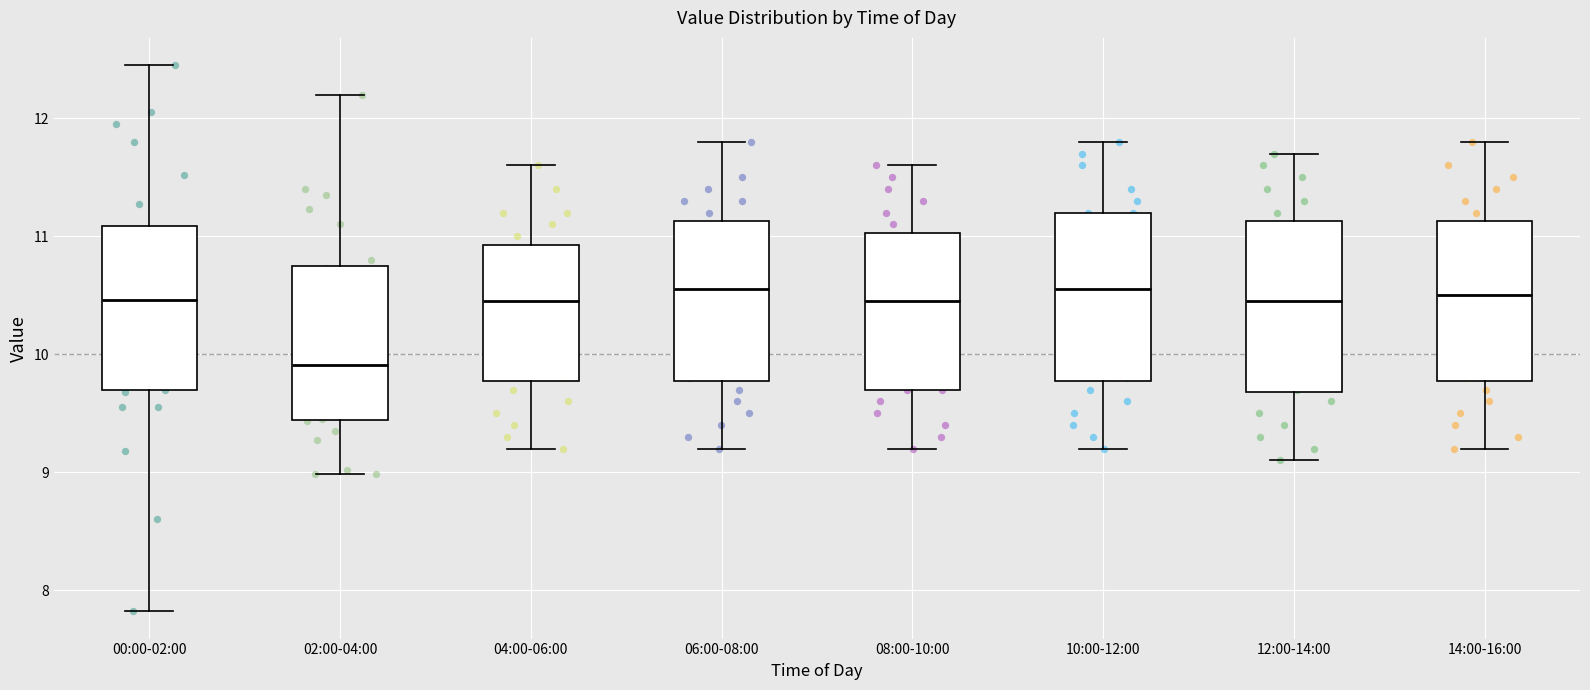

Reading left to right, read every box against the y-axis: the position of its median line, the range the box covers, and the ends of its whiskers. The values are not printed on the chart, so give them approximately, as read against the axis.

00:00-02:00: median 10.5, box 9.7 to 11.1, whiskers 7.8 to 12.5
02:00-04:00: median 9.9, box 9.4 to 10.7, whiskers 9.0 to 12.2
04:00-06:00: median 10.5, box 9.8 to 10.9, whiskers 9.2 to 11.6
06:00-08:00: median 10.6, box 9.8 to 11.1, whiskers 9.2 to 11.8
08:00-10:00: median 10.5, box 9.7 to 11.0, whiskers 9.2 to 11.6
10:00-12:00: median 10.6, box 9.8 to 11.2, whiskers 9.2 to 11.8
12:00-14:00: median 10.5, box 9.7 to 11.1, whiskers 9.1 to 11.7
14:00-16:00: median 10.5, box 9.8 to 11.1, whiskers 9.2 to 11.8